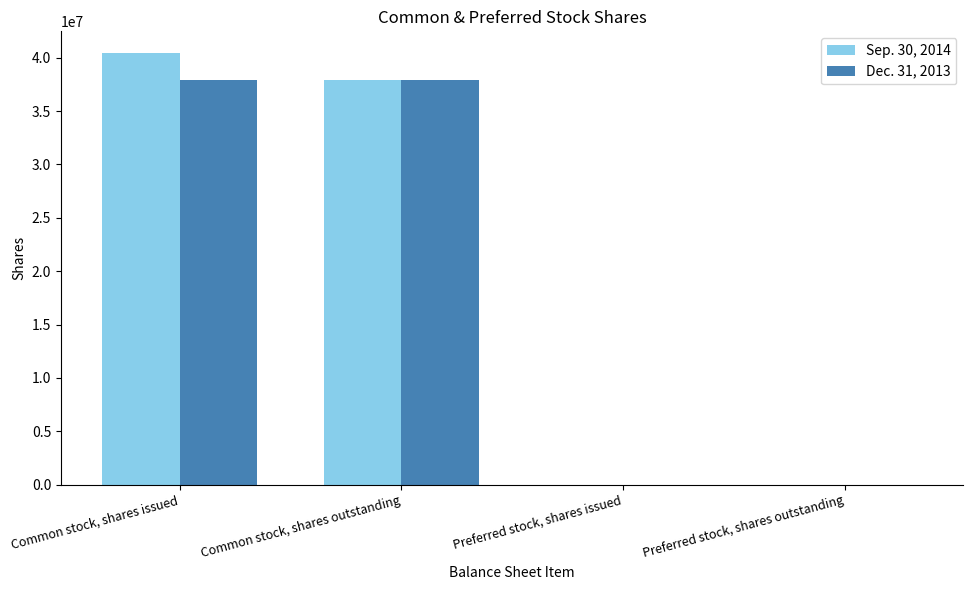

What is the sum of all Dec. 31, 2013 values?

75867764